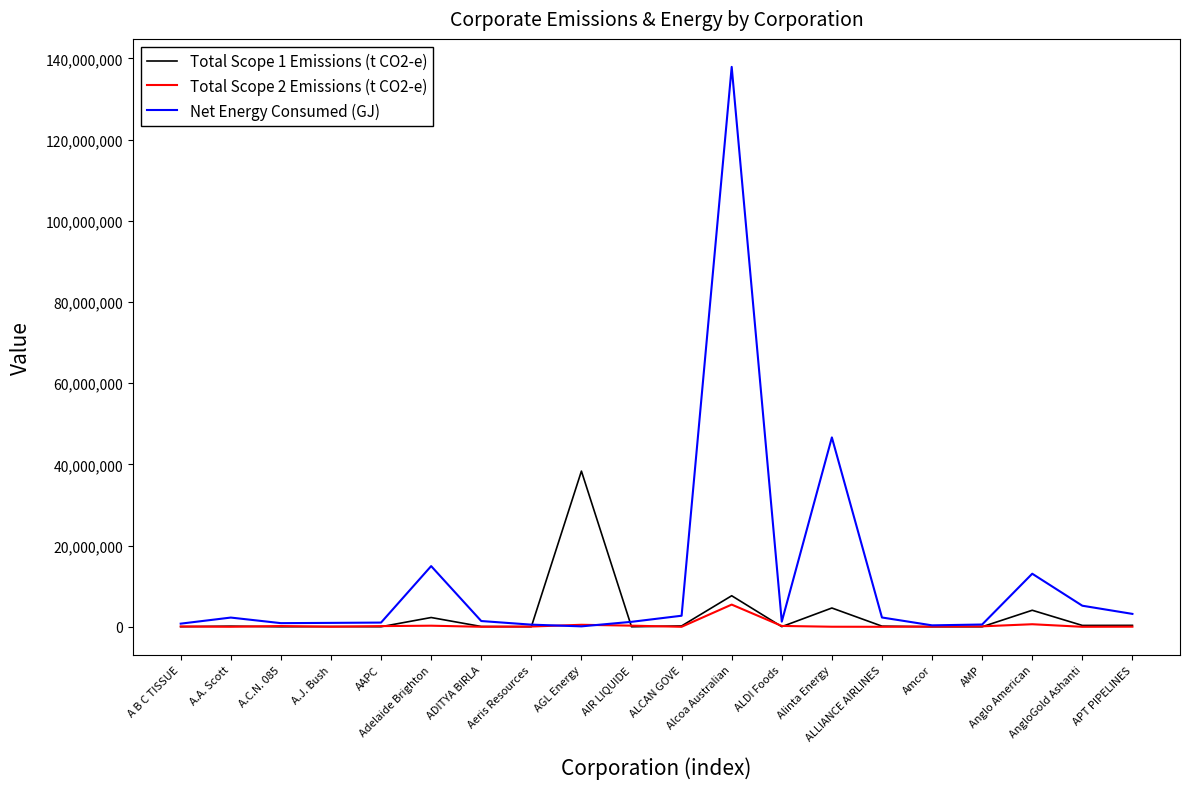

What is the maximum value for Net Energy Consumed (GJ)?

137903092